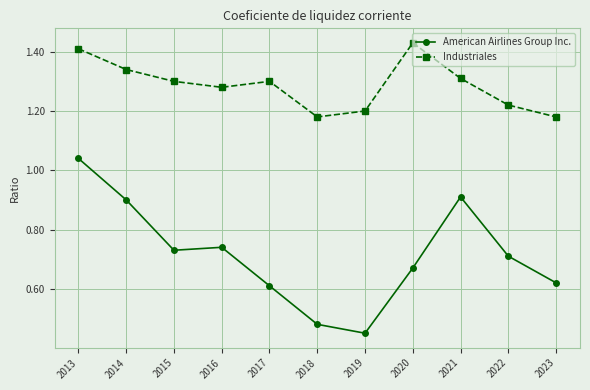

What is the total value across all series at 2023?

1.8